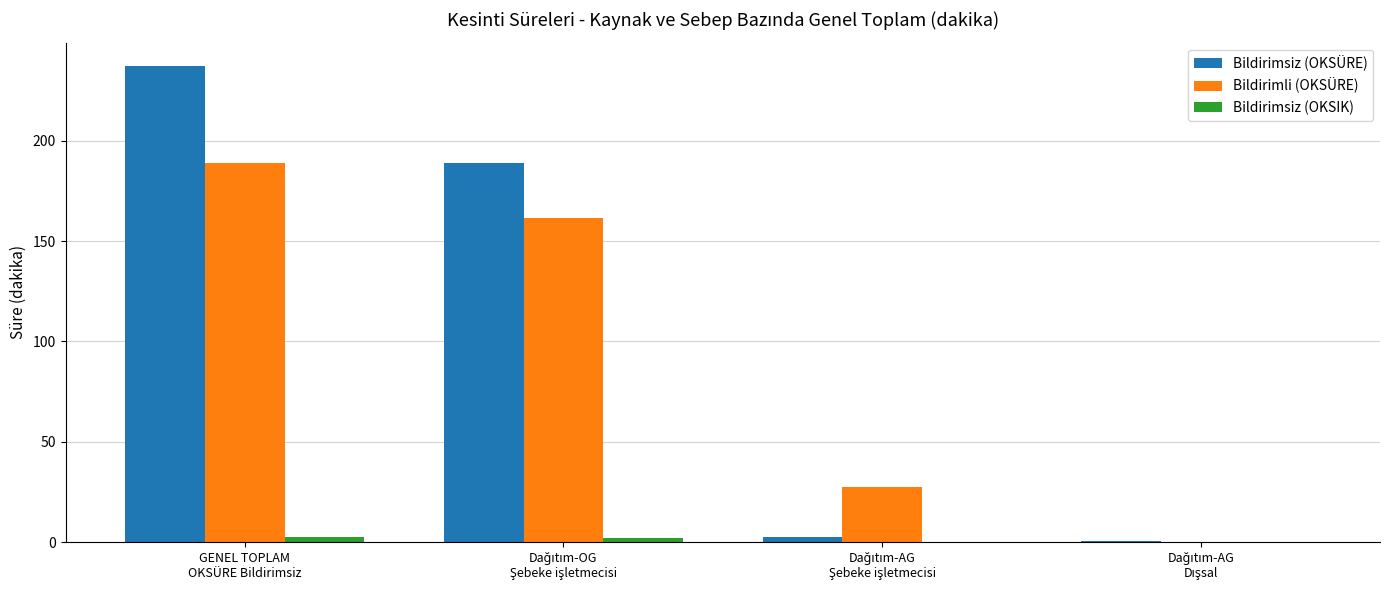

What is the sum of all Bildirimli (OKSÜRE) values?

377.6